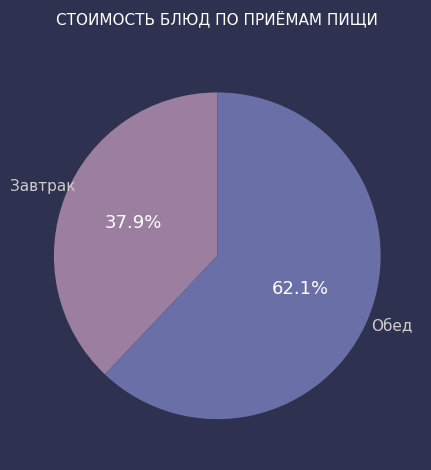

Is there a majority slice in this chart?

Yes